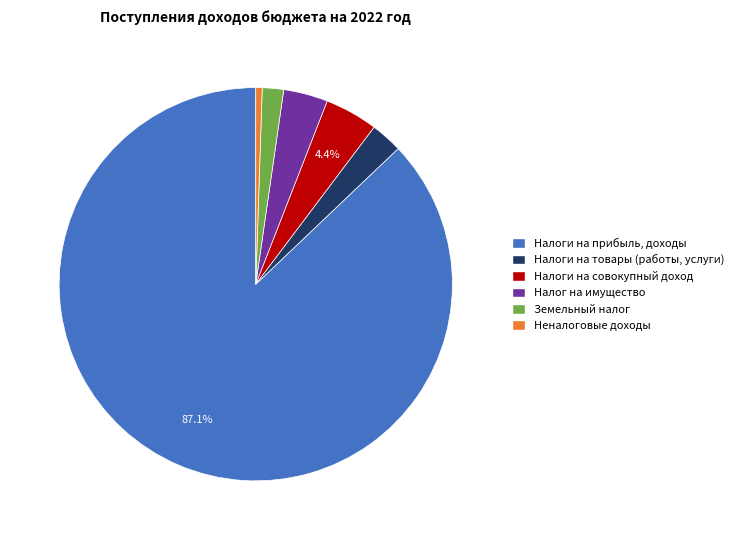

Which category has the biggest portion of the pie?

Налоги на прибыль, доходы